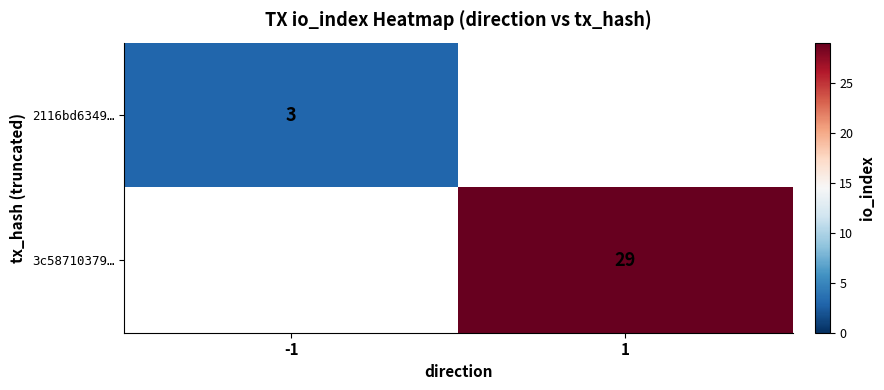

How many categories are shown in the chart?

2